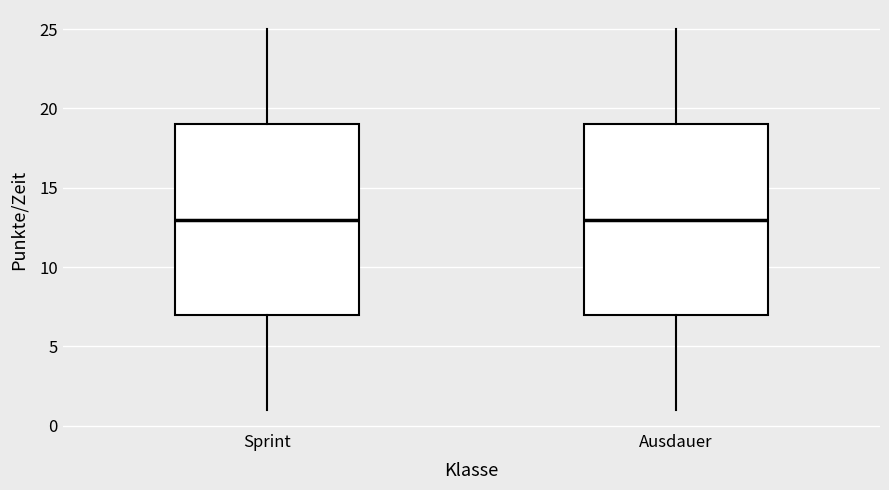

Where does the lower whisker of the box for Ausdauer end on the y-axis? The values are not printed on the chart, so give them approximately, as read against the axis.

1